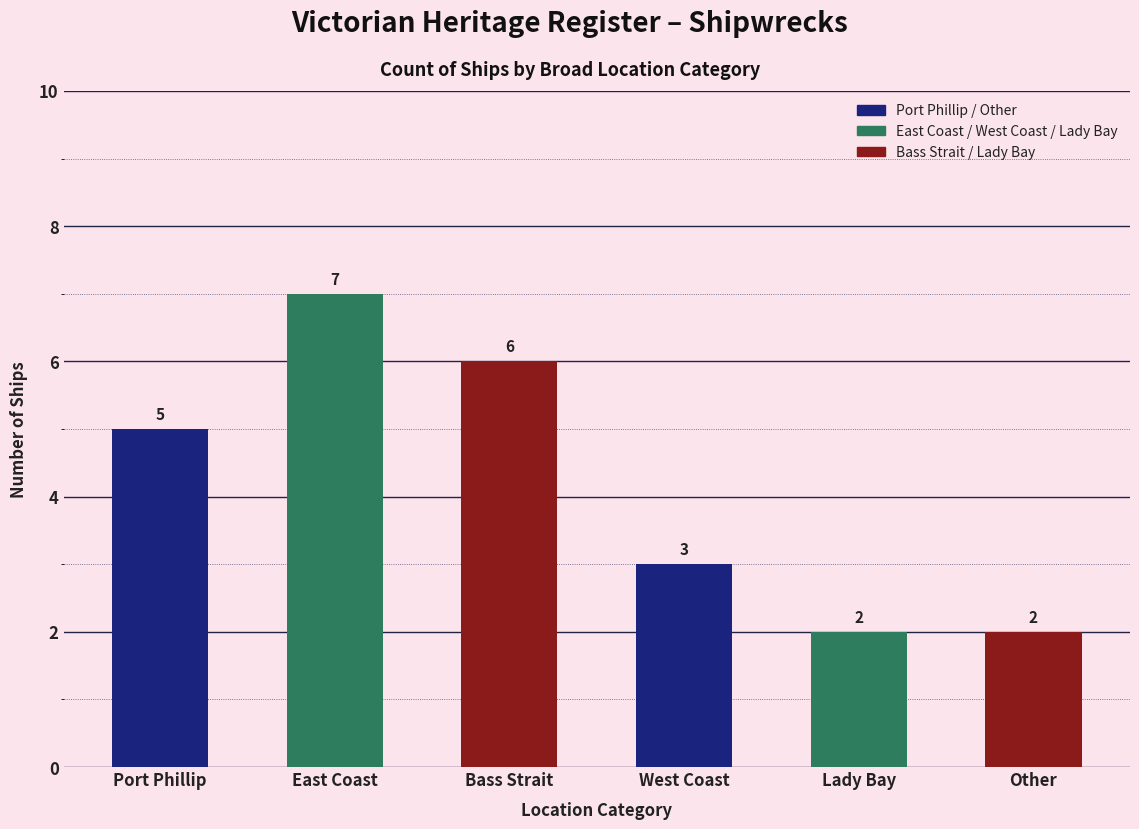

What is the greatest value displayed?

7